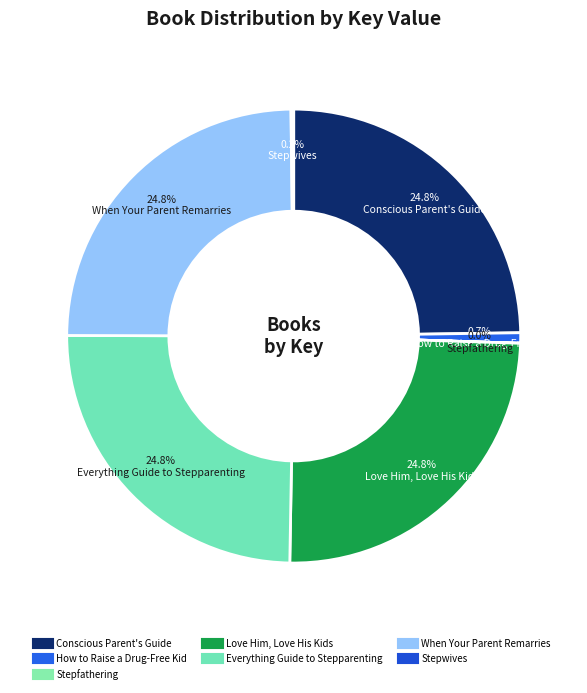

What is the smallest slice in the pie chart?

Stepfathering